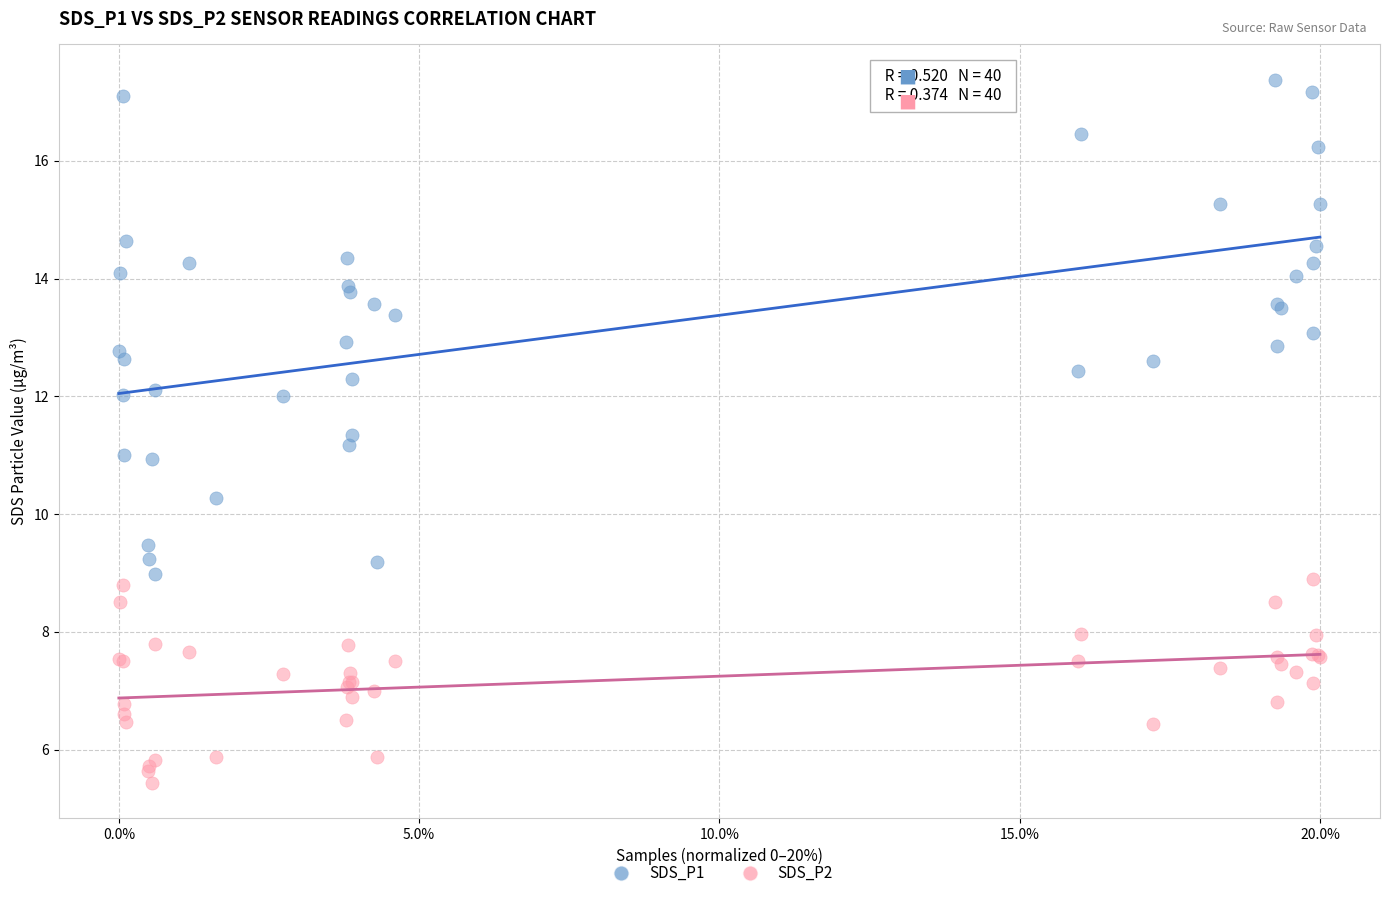

Which series reaches the maximum Y coordinate?

SDS_P1